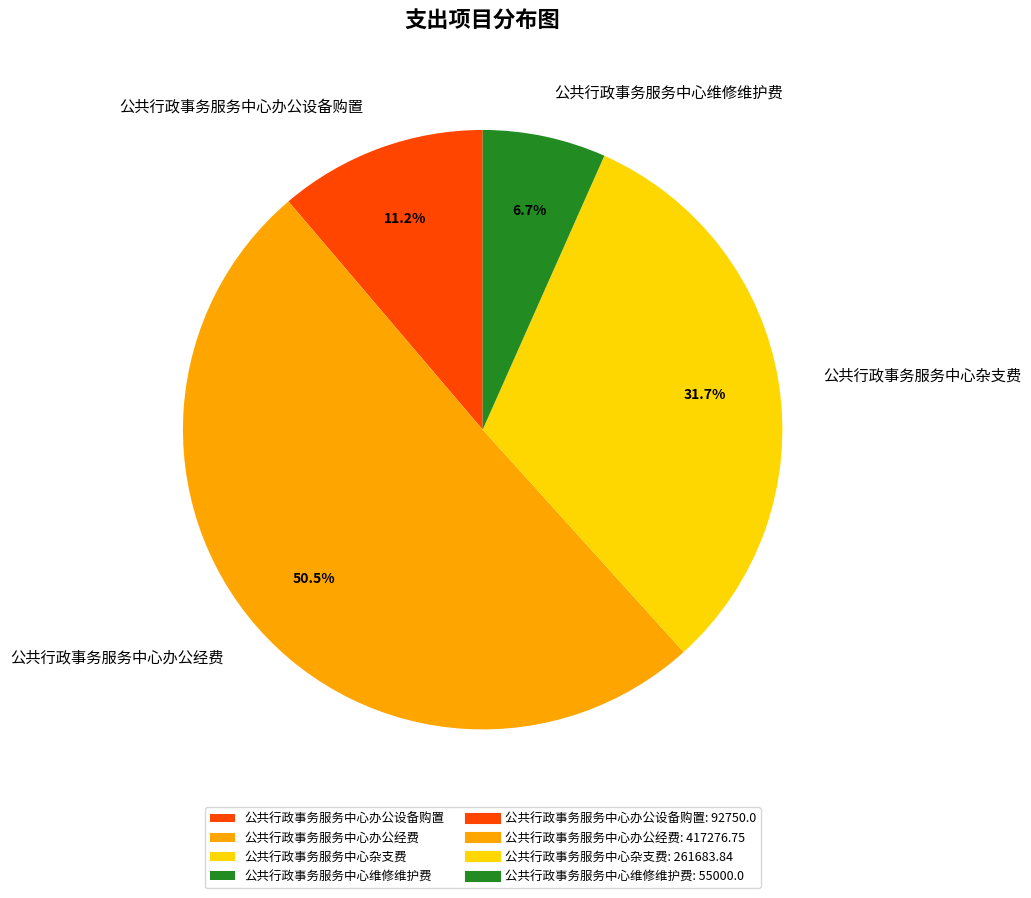

What is the ratio of the value at 公共行政事务服务中心办公经费 to the value at 公共行政事务服务中心杂支费?

1.6